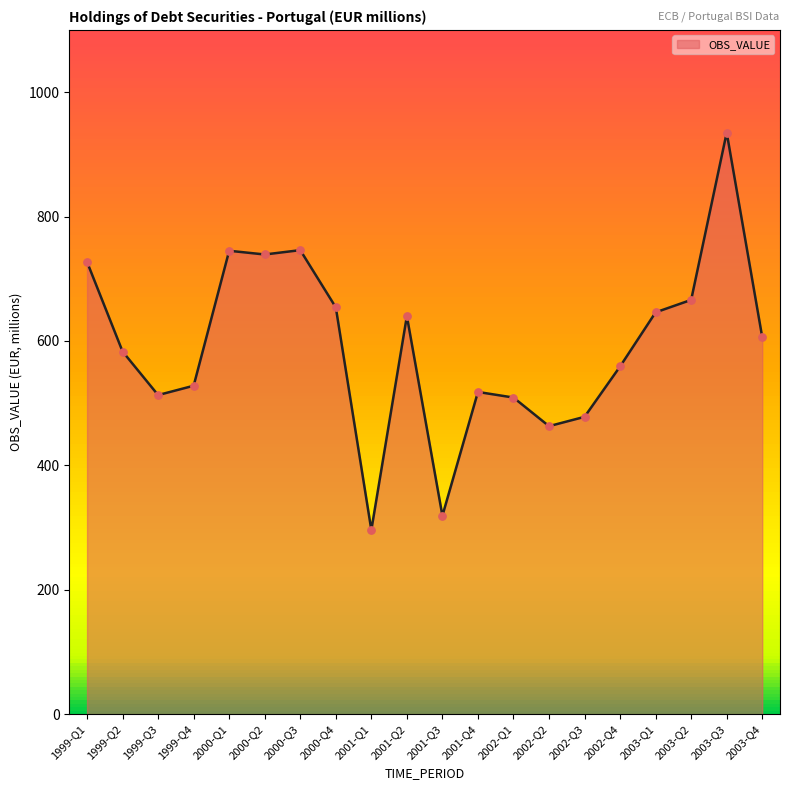

What is the ratio of the value at 2003-Q3 to the value at 2003-Q4?

1.5